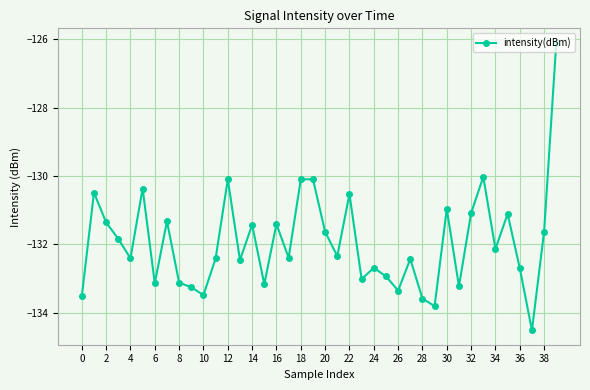

What is the maximum value shown in the chart?

-126.1